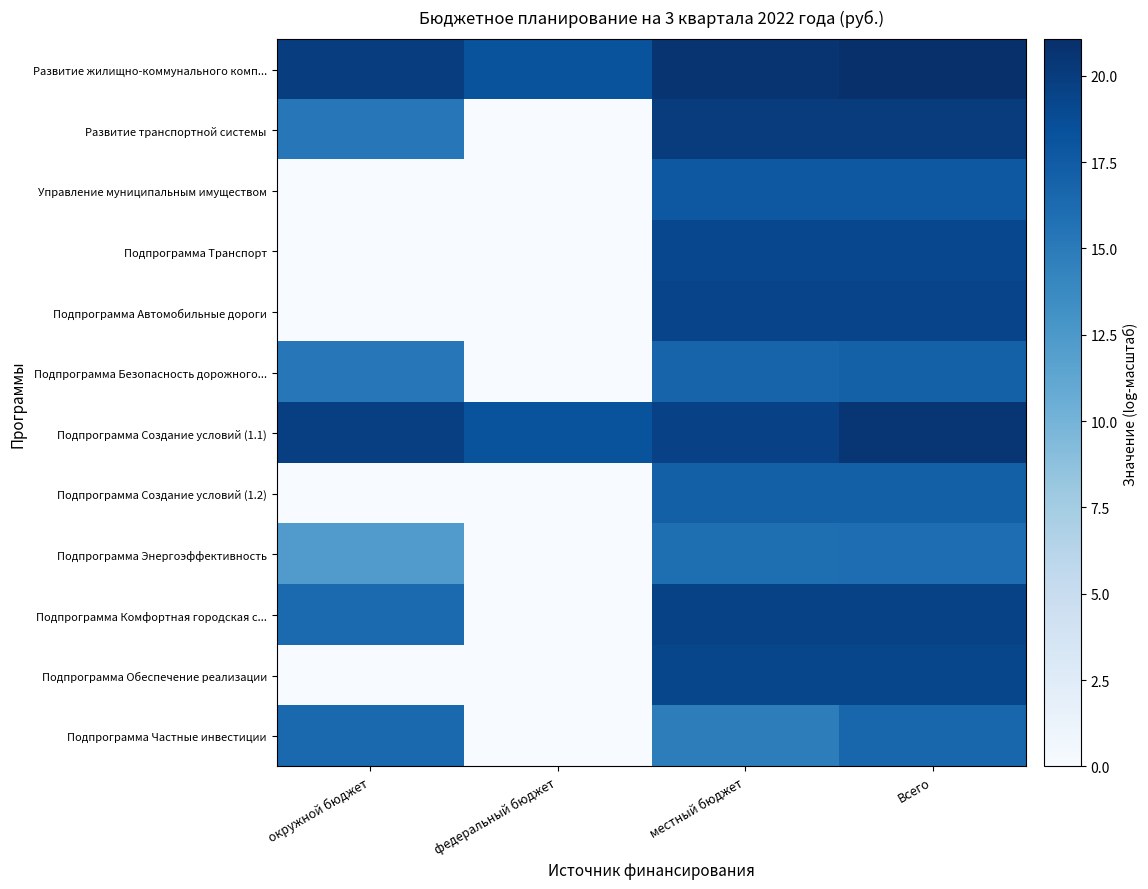

Which category has the lowest value across all series?

федеральный бюджет